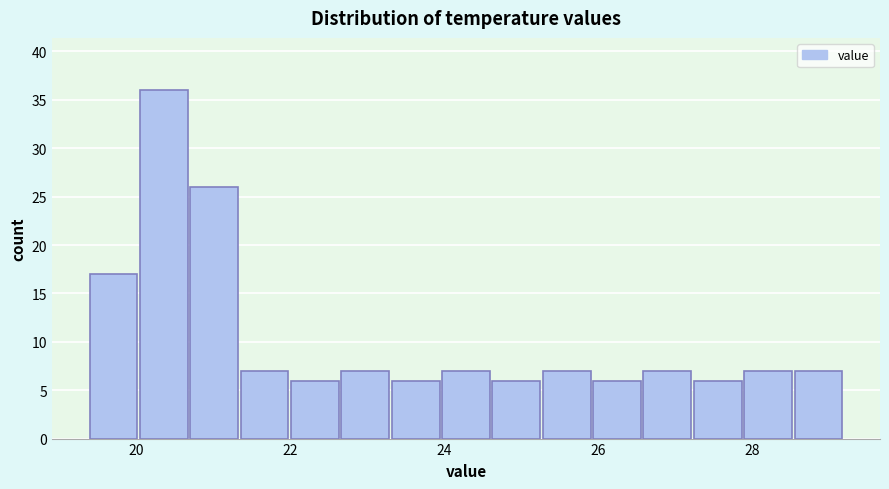

Read against the x-axis, roughly where is the centre of the tallest bar?

20.4